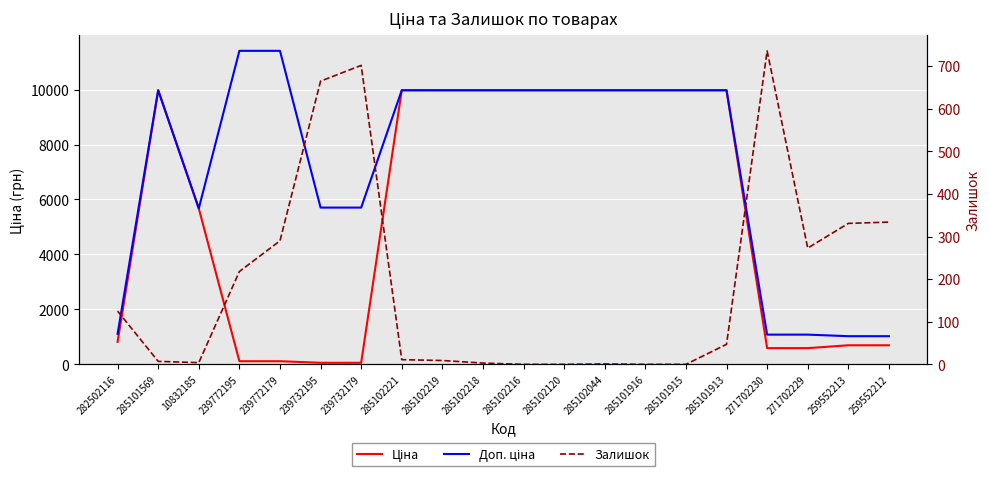

In Ціна, how many points are higher than both neighbors (excluding endpoints)?

1